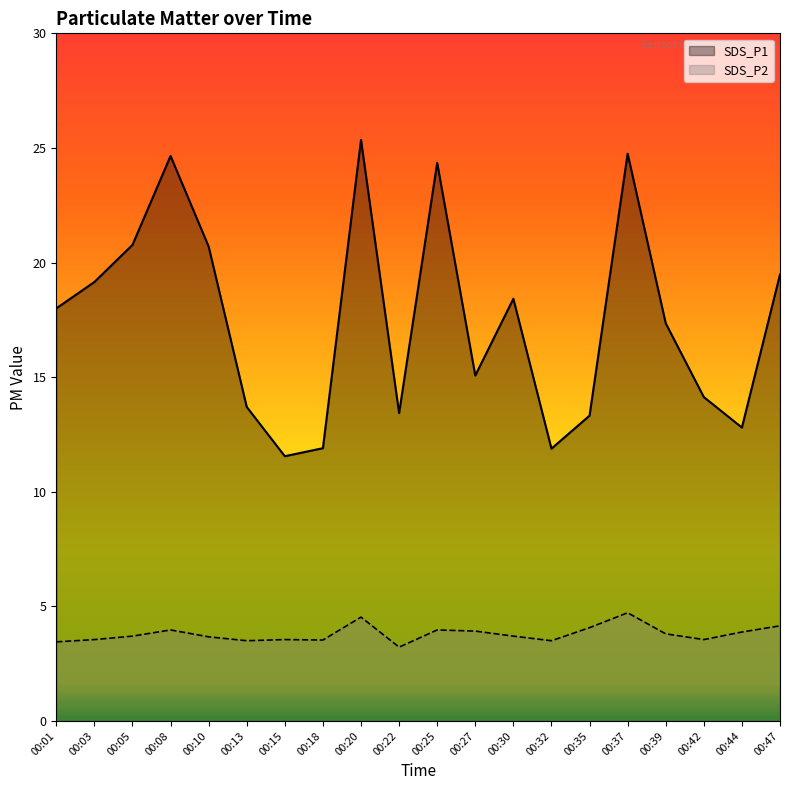

True or false: SDS_P2 and SDS_P1 intersect in this chart.

False